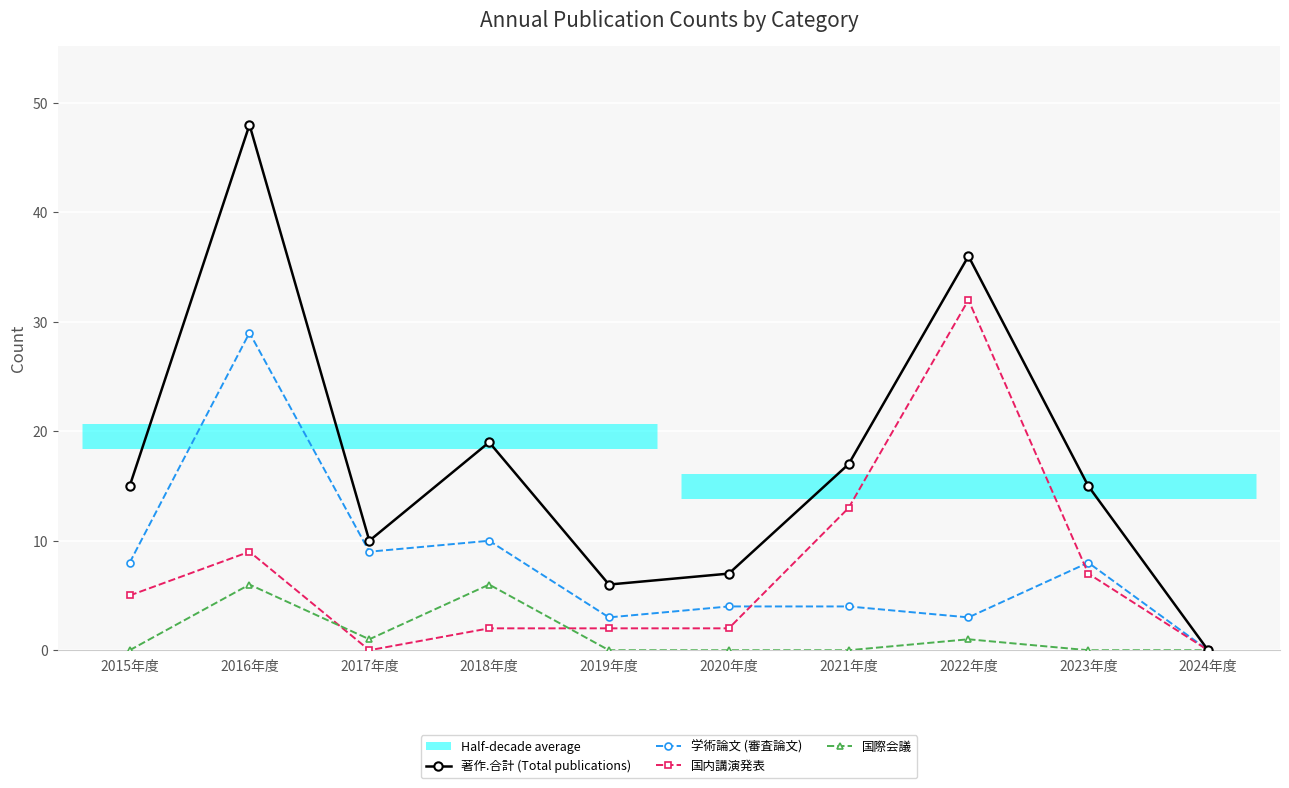

How many values in the 国内講演発表 series exceed 5?

4